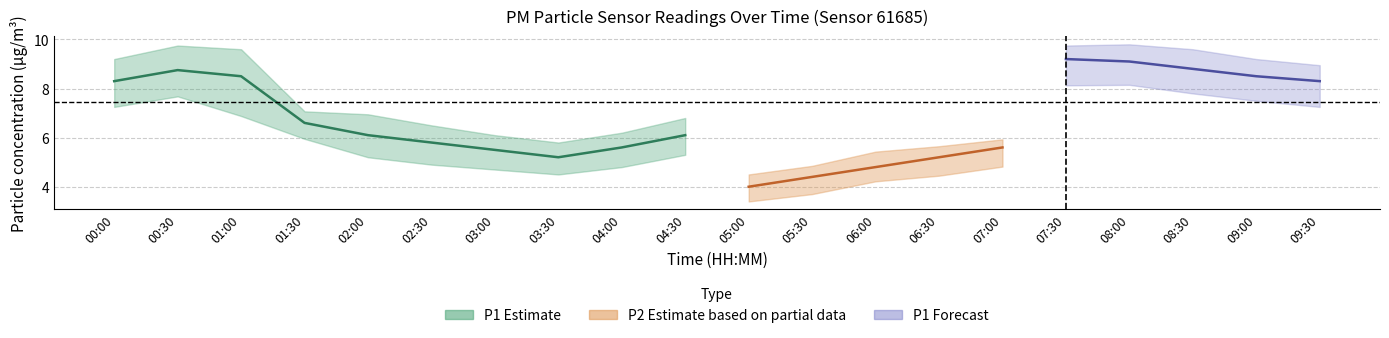

What is the sum of the P1 values at 00:00 and 08:00?

17.4